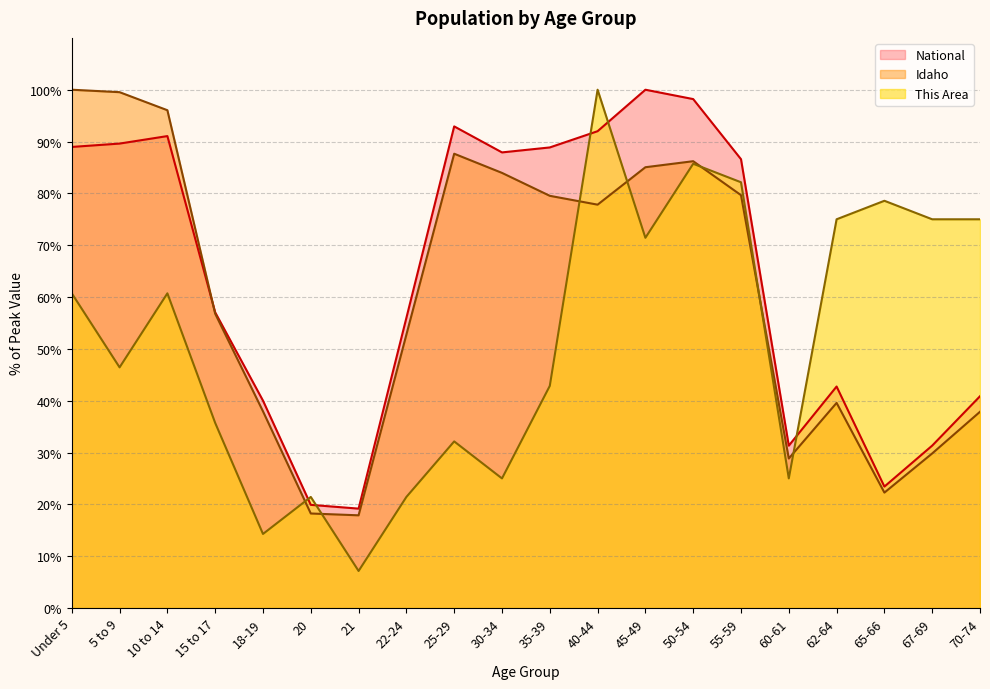

What are all the series names shown in the legend?

National, Idaho, This Area